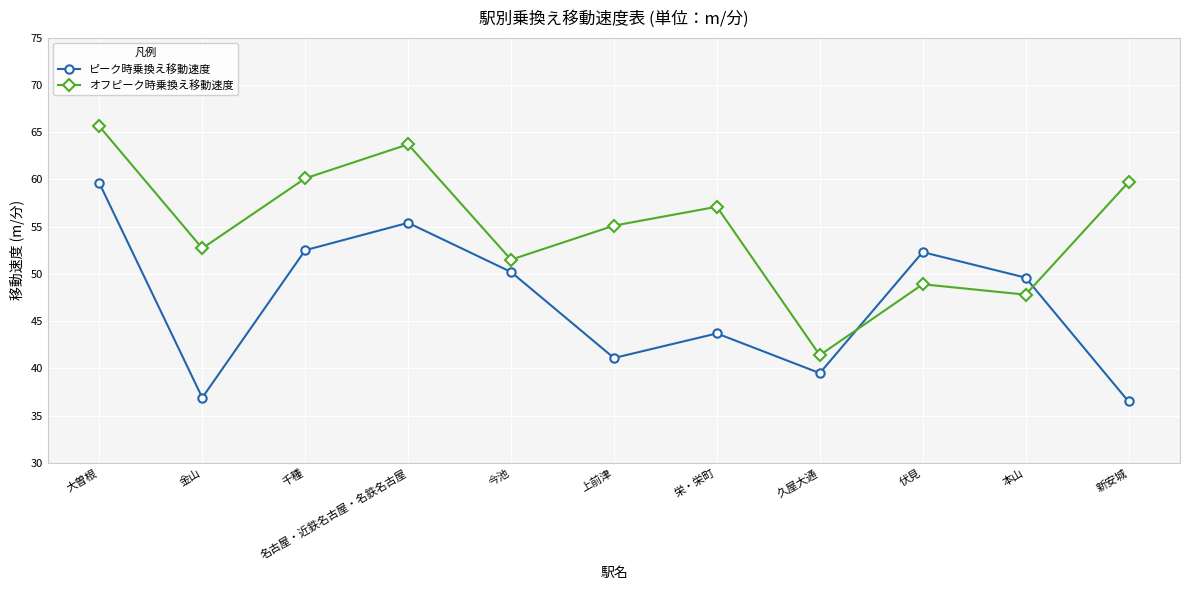

True or false: ピーク時乗換え移動速度 and オフピーク時乗換え移動速度 intersect in this chart.

True